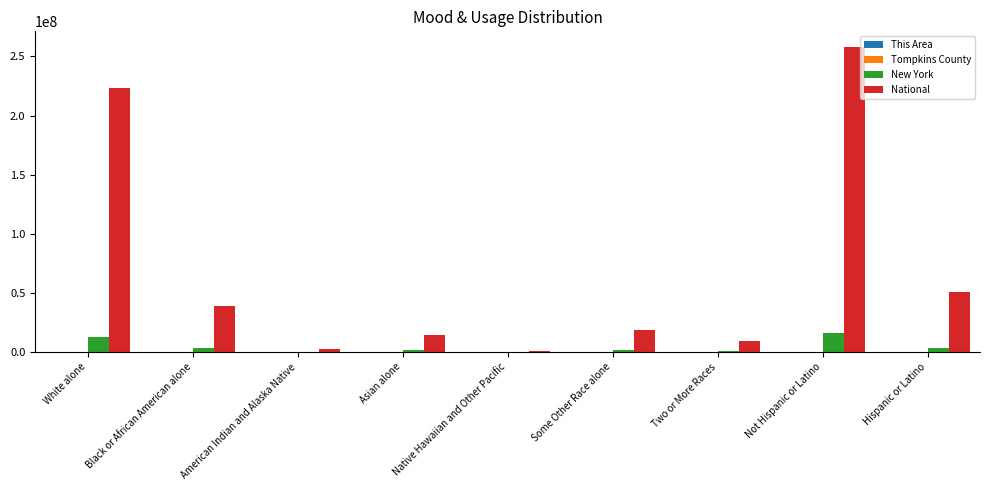

The National series shows 38929319 at Black or African American alone. True or false?

True